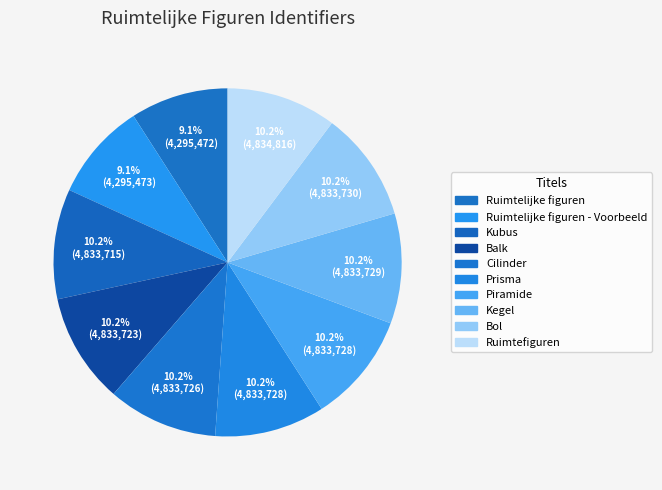

Count the number of slices in the pie.

10